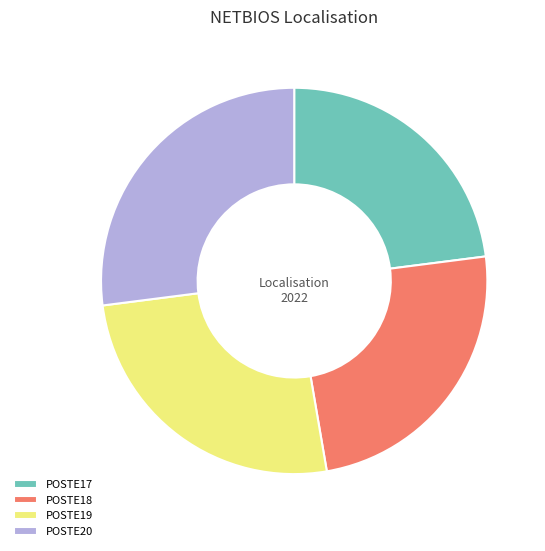

How many slices are in this pie chart?

4